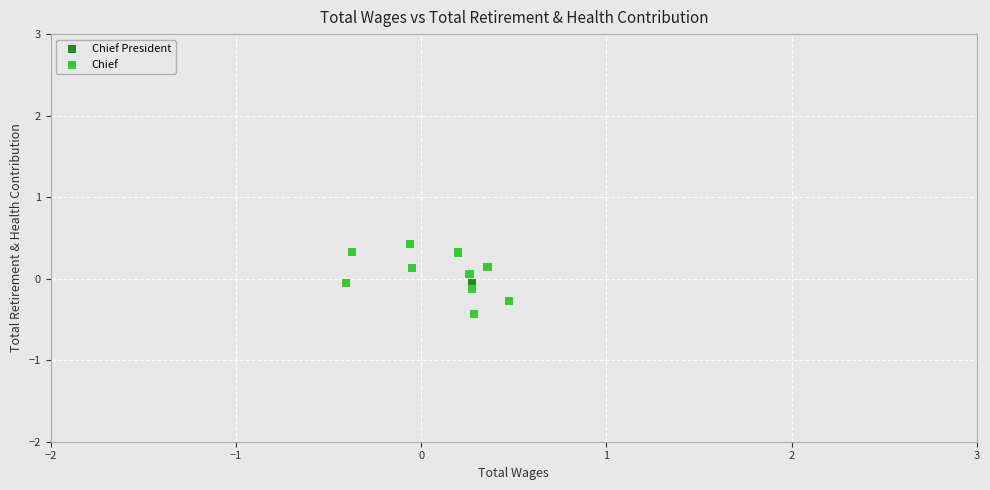

What are all the series names shown in the legend?

Chief President, Chief